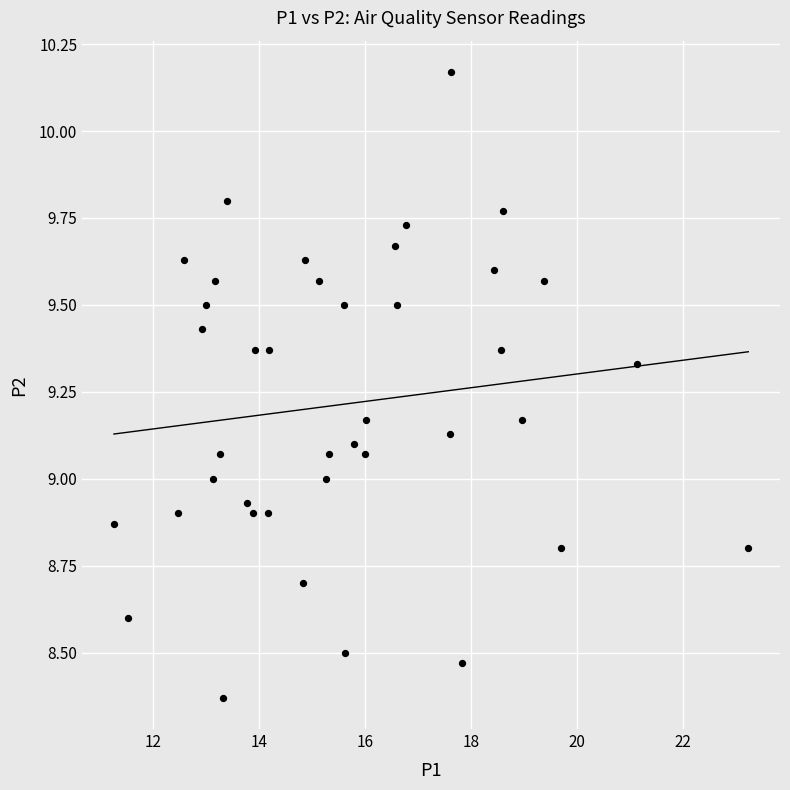

What is the range of X values (max minus min)?

12.0